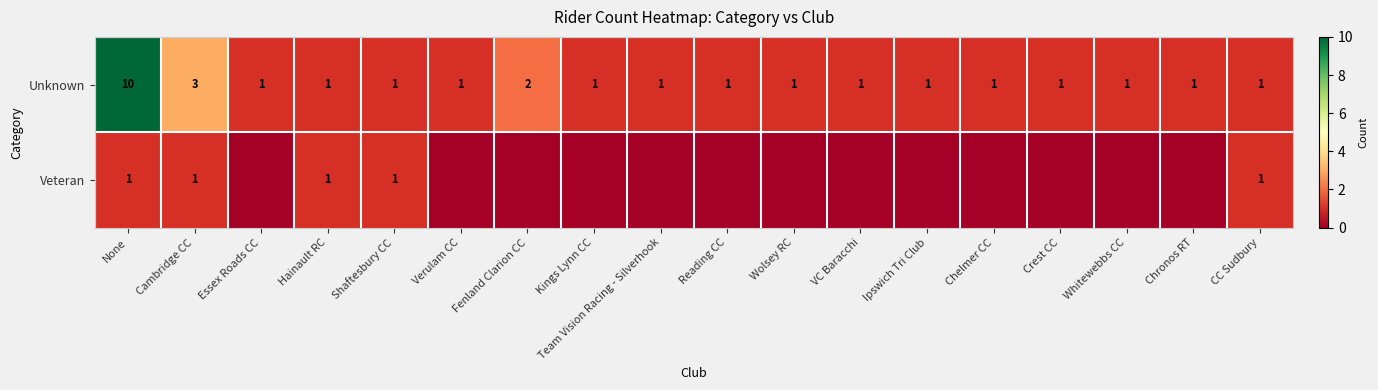

What is the maximum value for Unknown?

10